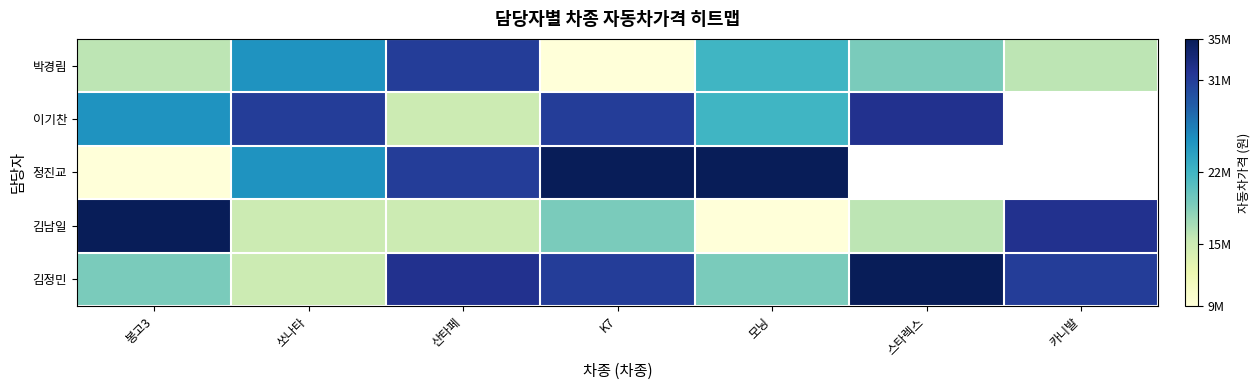

Where is 박경림 nearest to the value 20000000?

스타렉스